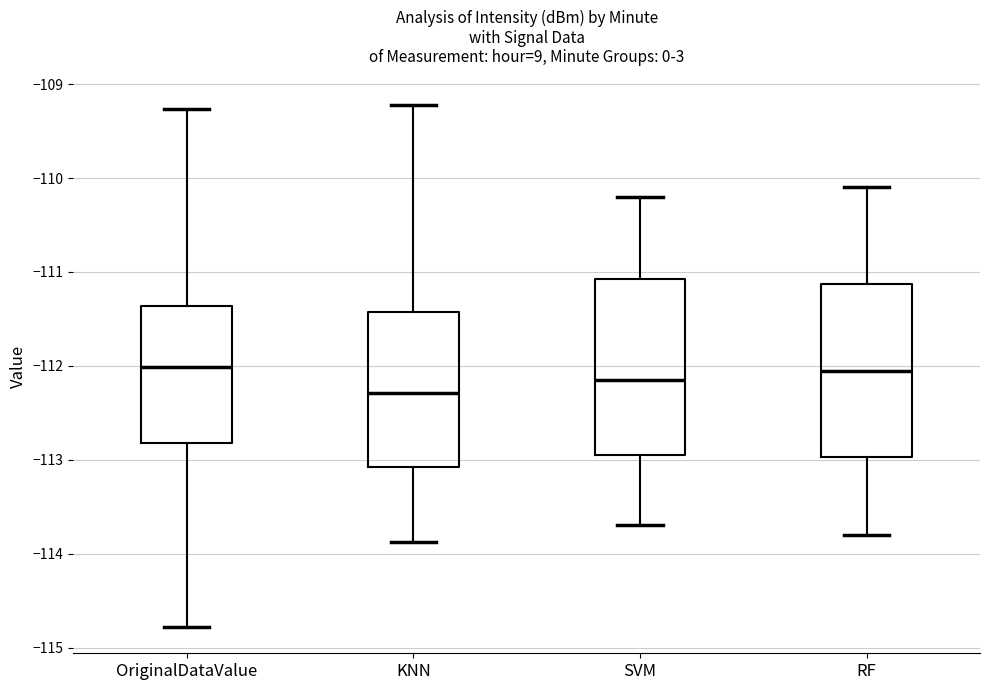

Which box has the lowest median line?

KNN